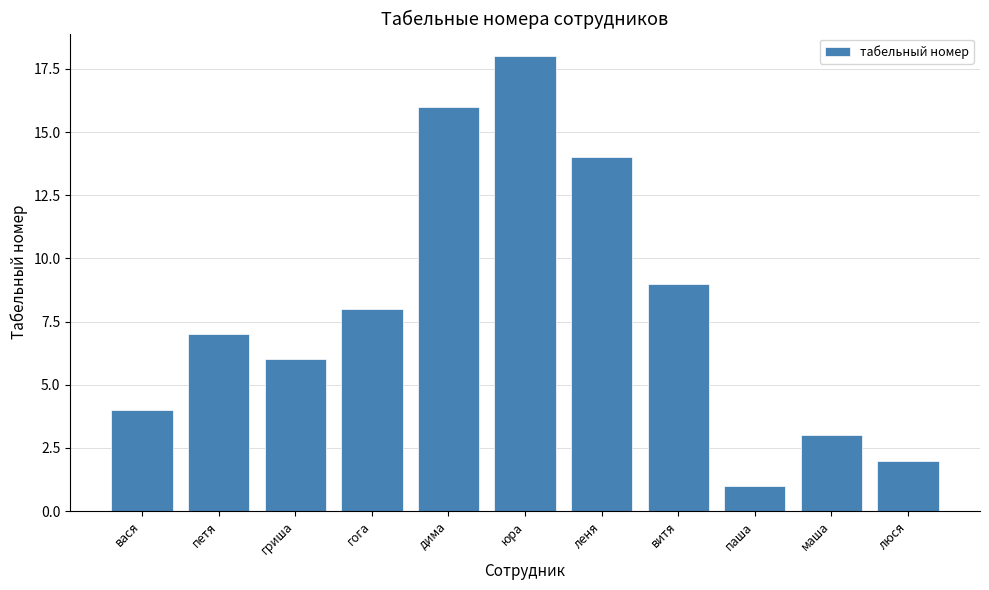

The value at вася is 4. True or false?

True